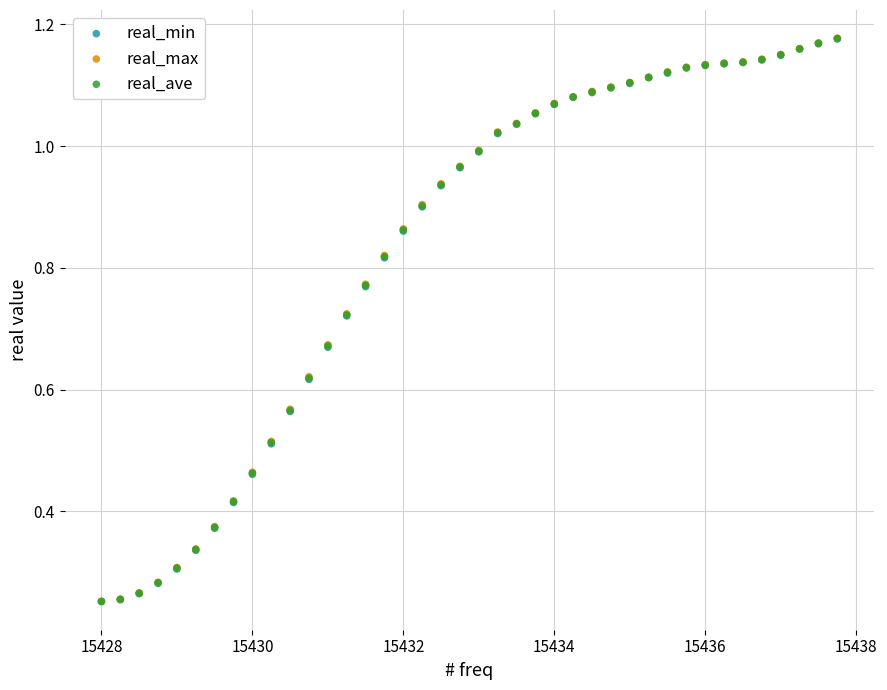

What are all the series names shown in the legend?

real_min, real_max, real_ave